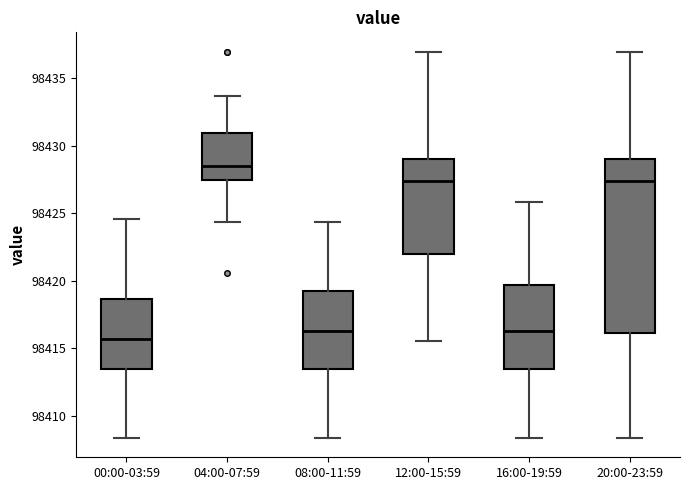

Which box has the highest median line?

04:00-07:59